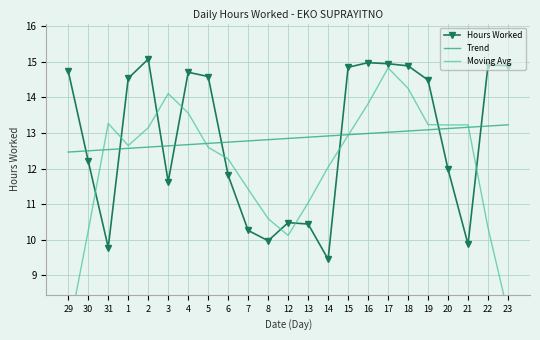

What is the lowest value of the Trend series?

12.5